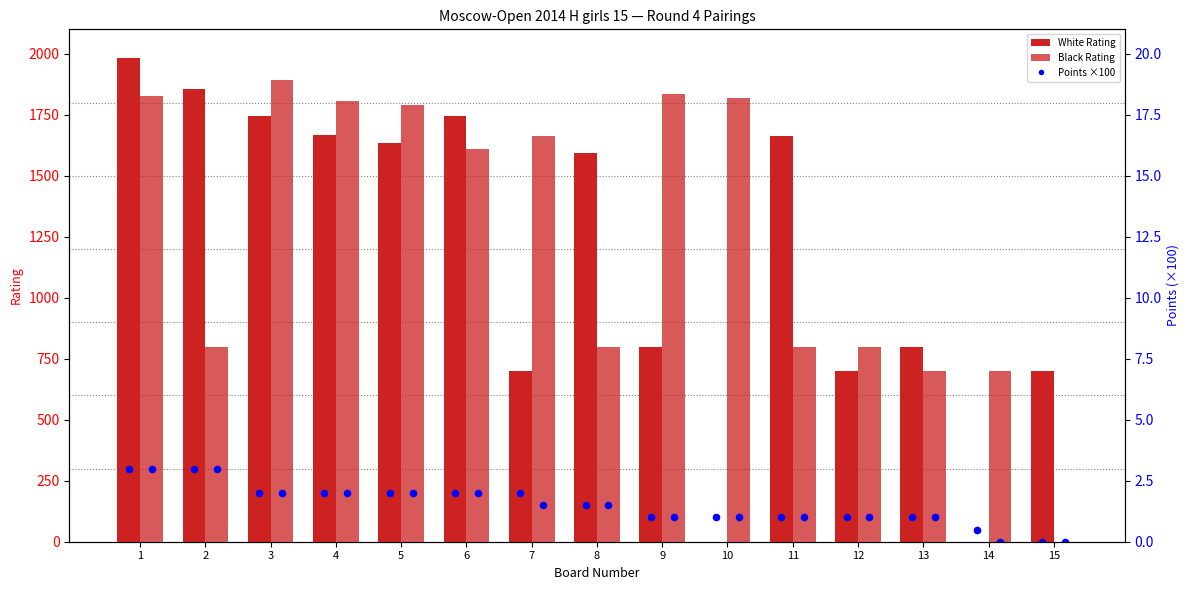

At how many categories does at least one series exceed 1708?

8